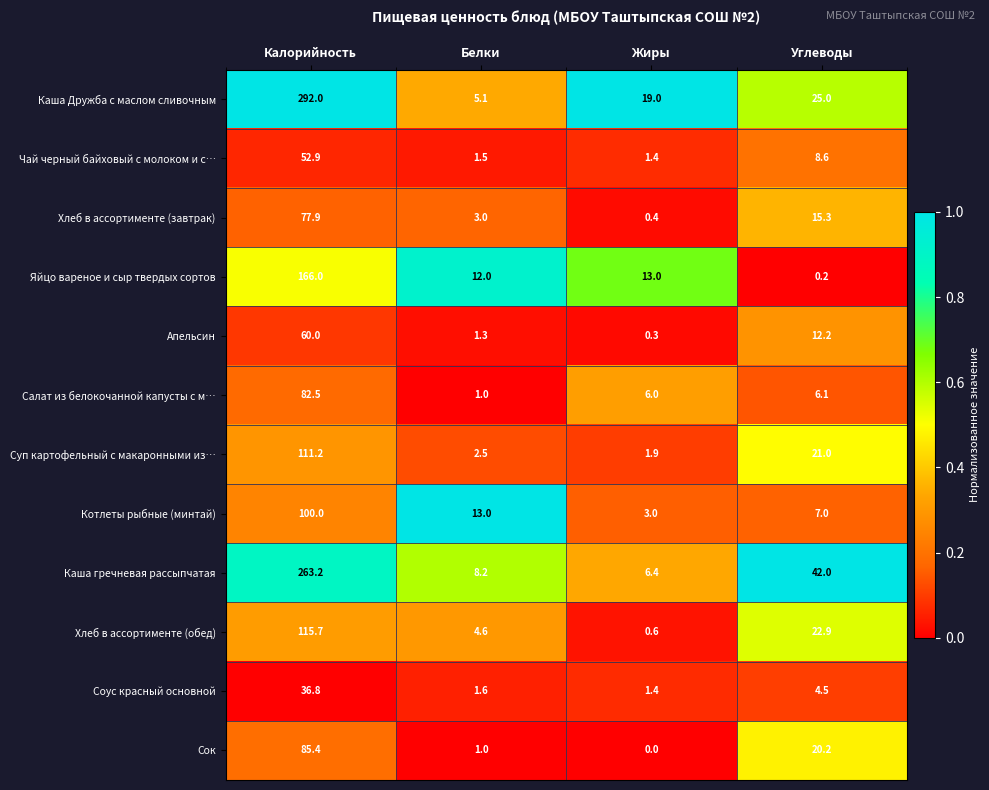

What is the total value across all series at Углеводы?

185.0